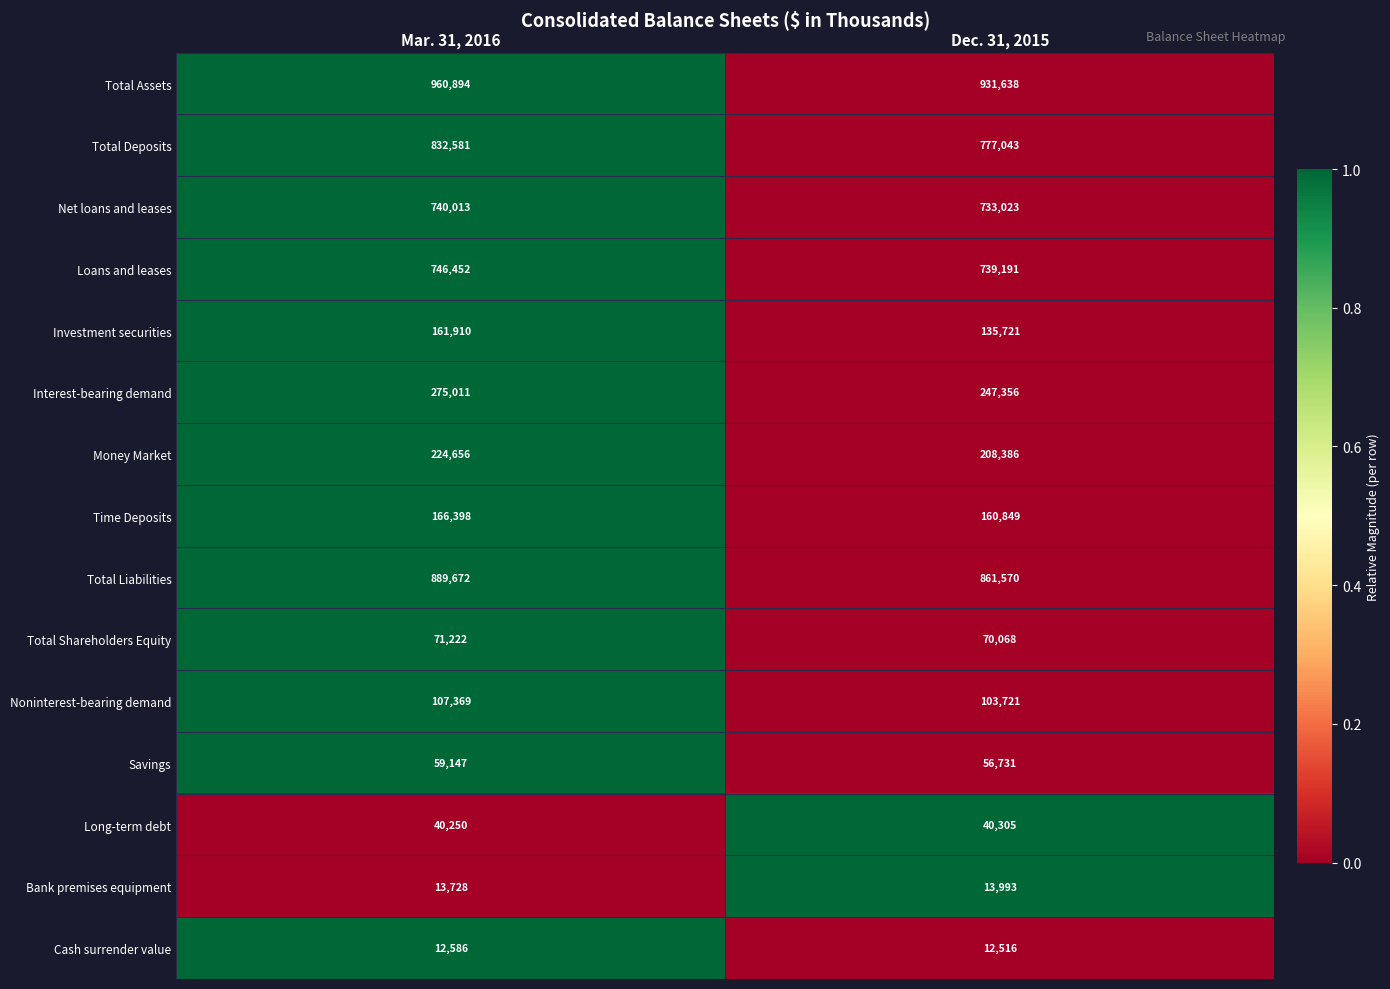

Reading right to left, list all the values displayed in this chart.

Total Assets: Dec. 31, 2015=931638	Mar. 31, 2016=960894
Total Deposits: Dec. 31, 2015=777043	Mar. 31, 2016=832581
Net loans and leases: Dec. 31, 2015=733023	Mar. 31, 2016=740013
Loans and leases: Dec. 31, 2015=739191	Mar. 31, 2016=746452
Investment securities: Dec. 31, 2015=135721	Mar. 31, 2016=161910
Interest-bearing demand: Dec. 31, 2015=247356	Mar. 31, 2016=275011
Money Market: Dec. 31, 2015=208386	Mar. 31, 2016=224656
Time Deposits: Dec. 31, 2015=160849	Mar. 31, 2016=166398
Total Liabilities: Dec. 31, 2015=861570	Mar. 31, 2016=889672
Total Shareholders Equity: Dec. 31, 2015=70068	Mar. 31, 2016=71222
Noninterest-bearing demand: Dec. 31, 2015=103721	Mar. 31, 2016=107369
Savings: Dec. 31, 2015=56731	Mar. 31, 2016=59147
Long-term debt: Dec. 31, 2015=40305	Mar. 31, 2016=40250
Bank premises equipment: Dec. 31, 2015=13993	Mar. 31, 2016=13728
Cash surrender value: Dec. 31, 2015=12516	Mar. 31, 2016=12586